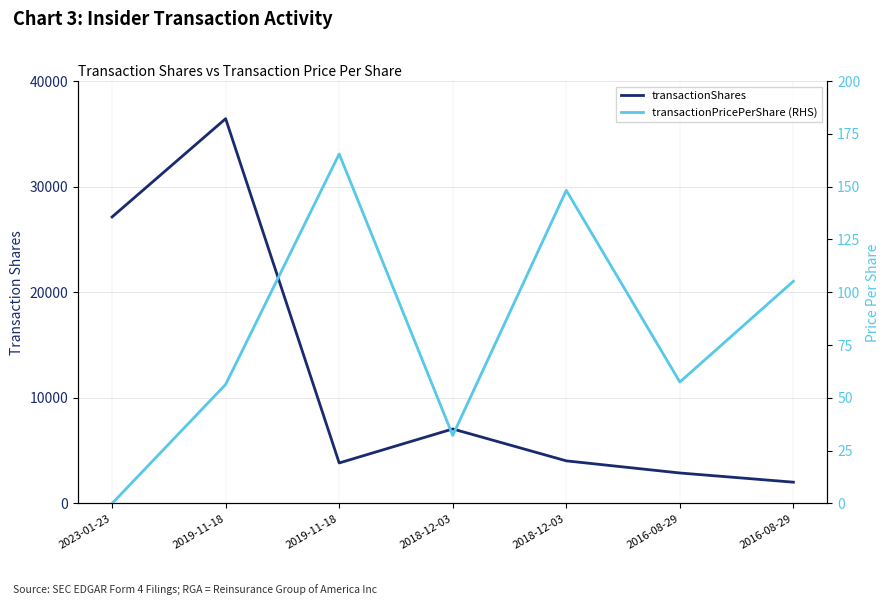

True or false: transactionPricePerShare (RHS) and transactionShares cross at least once.

False